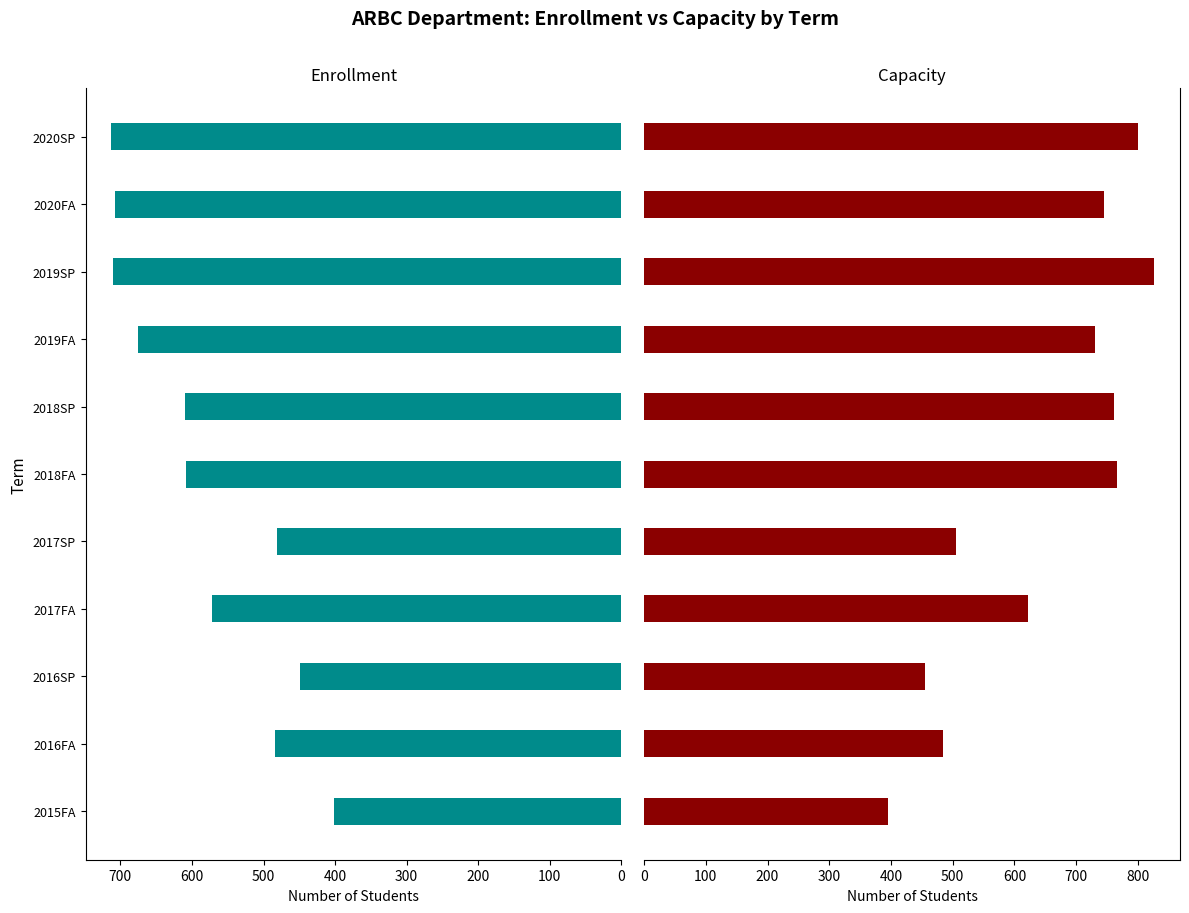

How many values in the Enrollment series are below 608?

5